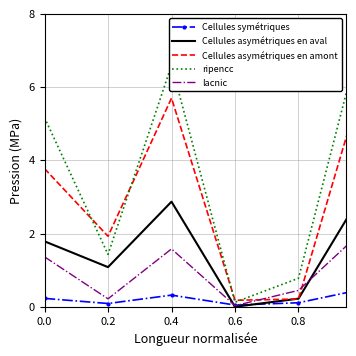

What are all the series names shown in the legend?

Cellules symétriques, Cellules asymétriques en aval, Cellules asymétriques en amont, ripencc, lacnic